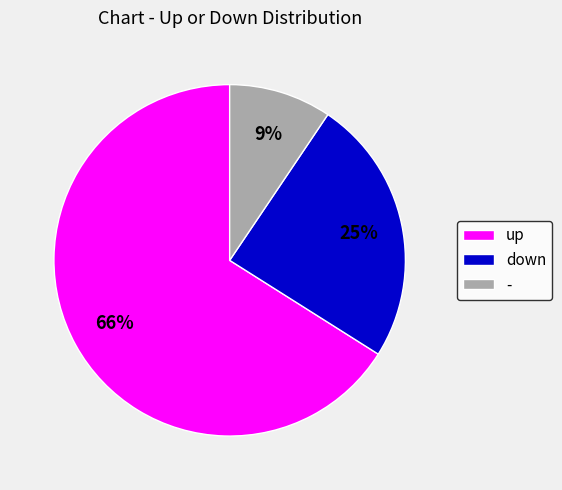

What percentage is the up slice, to the nearest percent?

66%